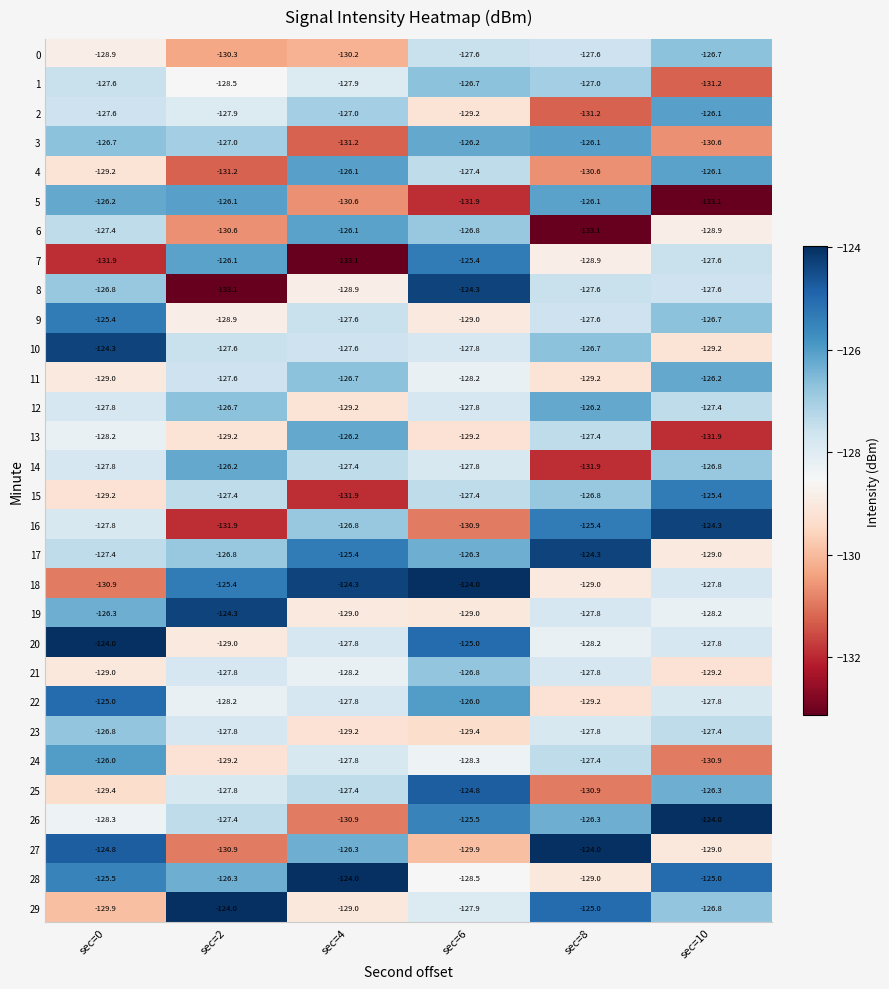

The value of 8 at sec=2 is -133.1. True or false?

True